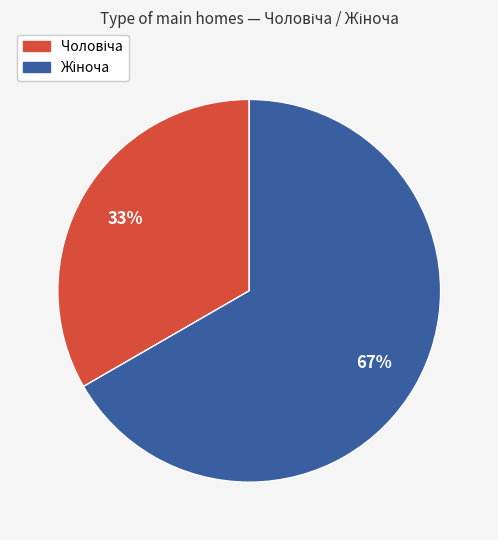

Does any single category account for the majority?

Yes